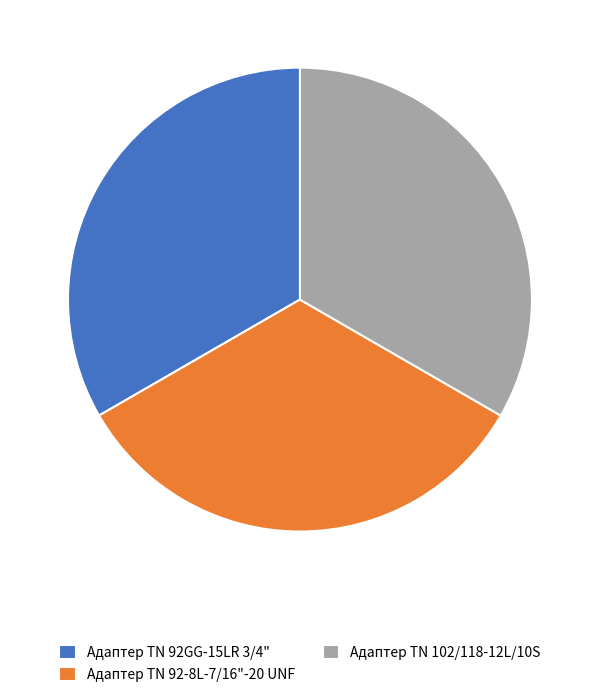

Combined, do Адаптер TN 92-8L-7/16"-20 UNF and Адаптер ТN 102/118-12L/10S account for over 50%?

Yes